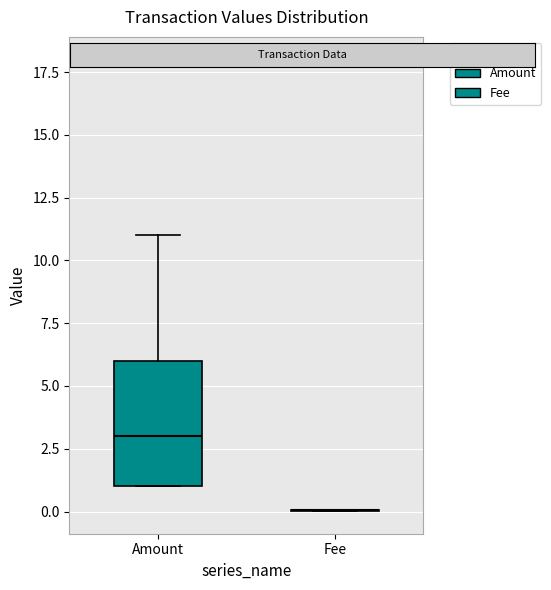

Reading left to right, transcribe this box plot: for each box, give where its median line is, the range the box spans, and where its two whiskers end, as read against the y-axis. The values are not printed on the chart, so give them approximately, as read against the axis.

Amount: median 3, box 1 to 6, whiskers 1 to 11
Fee: box collapsed to a line at 0, whiskers 0 to 0